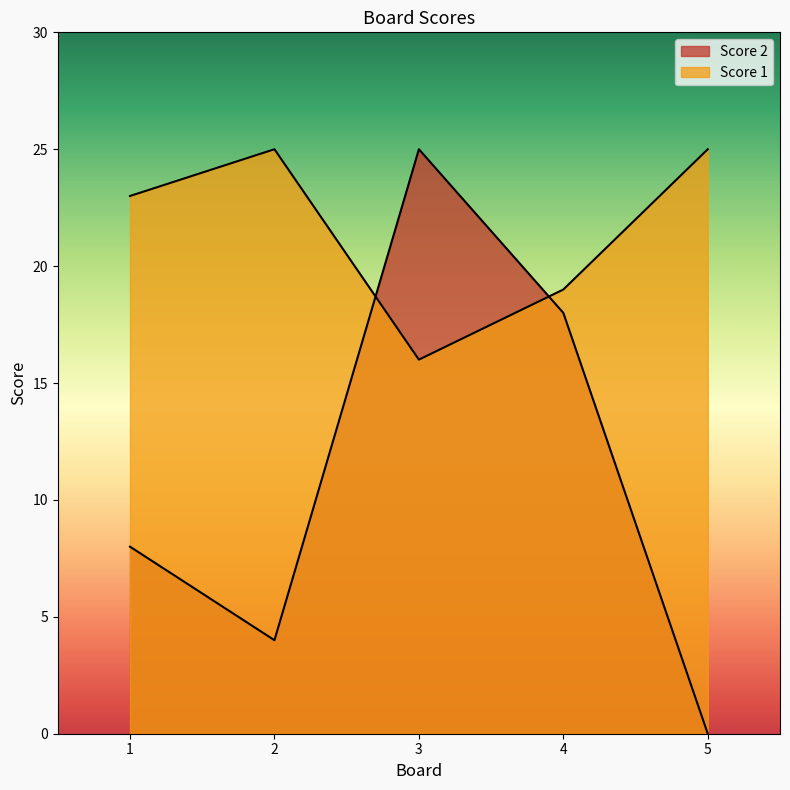

At how many categories does at least one series exceed 10?

5